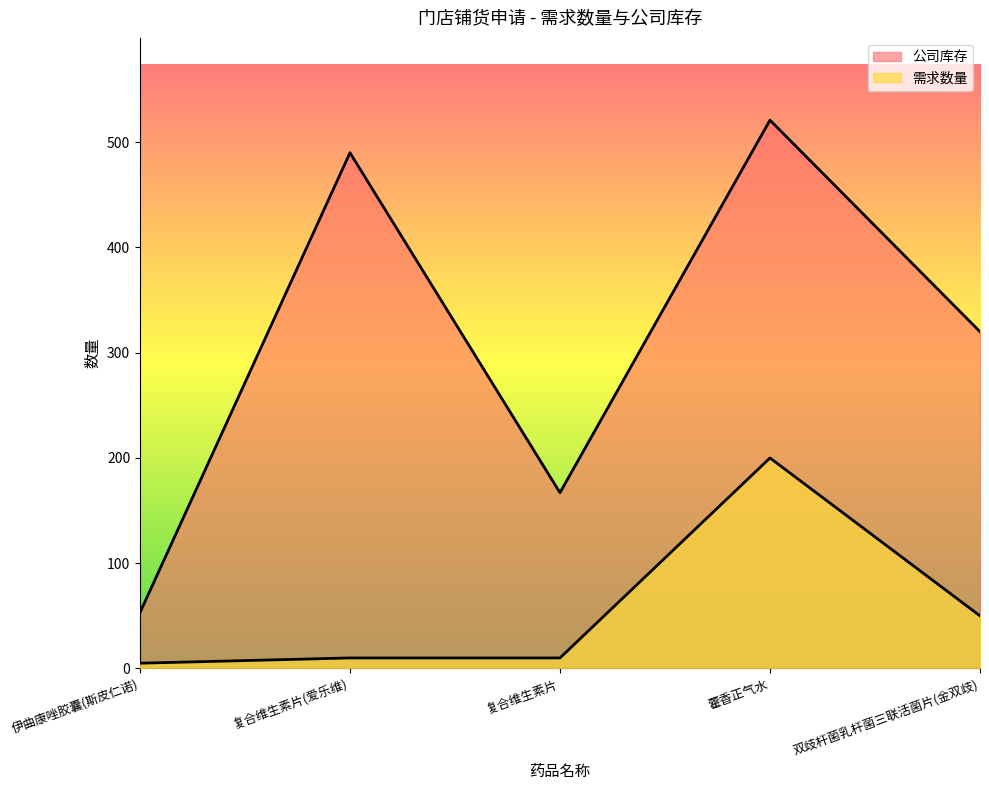

What is the label of the 4th point from the right?

复合维生素片(爱乐维)